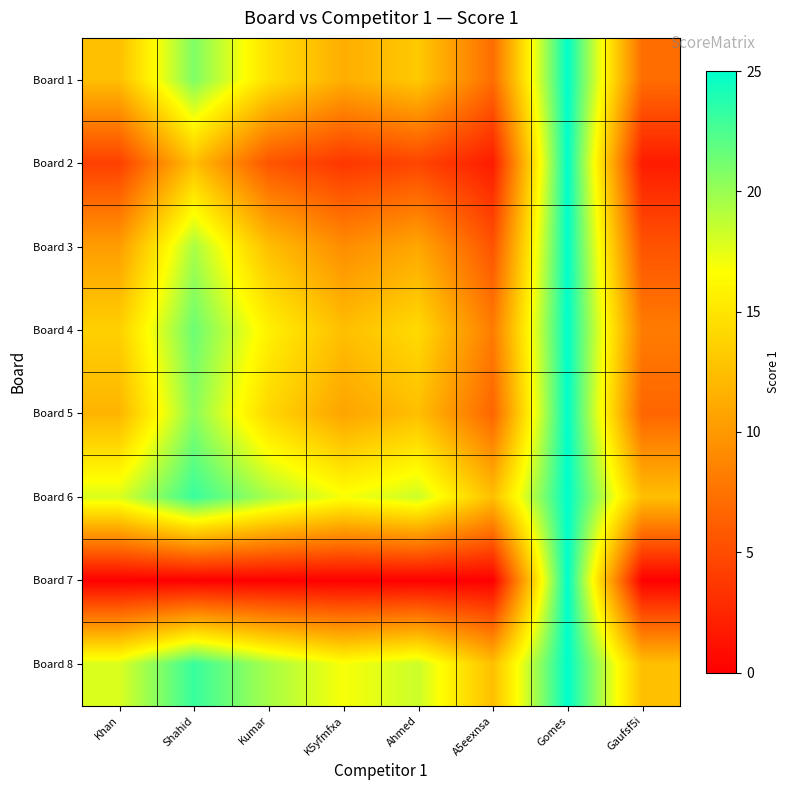

Which has a higher value, Kumar or A5eexnsa?

Kumar